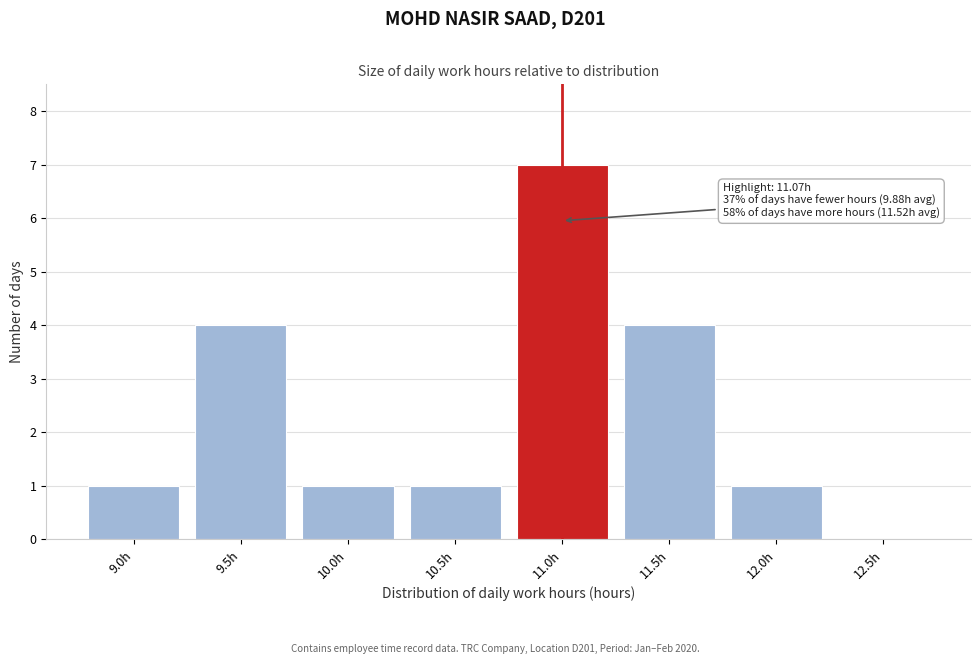

Reading left to right, what are all the values shown in this chart?

9.0h=1	9.5h=4	10.0h=1	10.5h=1	11.0h=7	11.5h=4	12.0h=1	12.5h=0